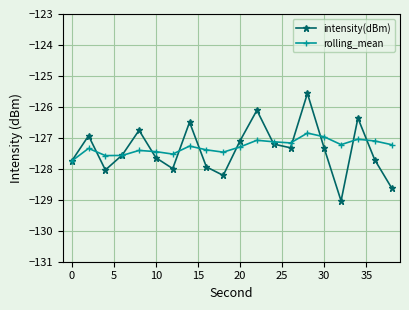

What is the value of the intensity(dBm) point at the 11th from the left?

-127.1